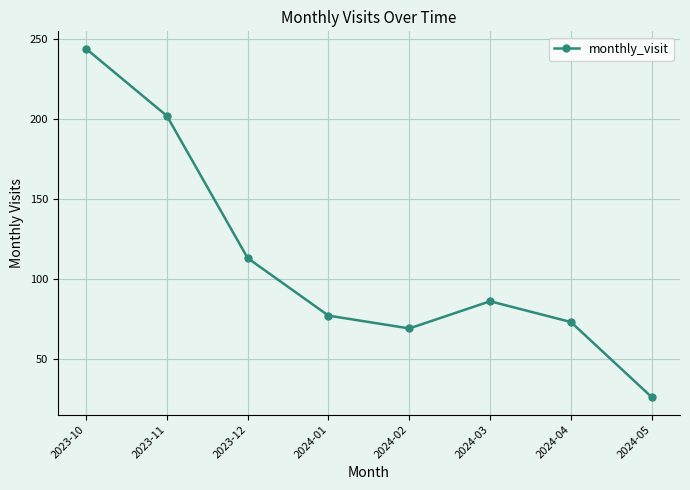

True or false: there are more than 0 points higher than both neighbors.

True